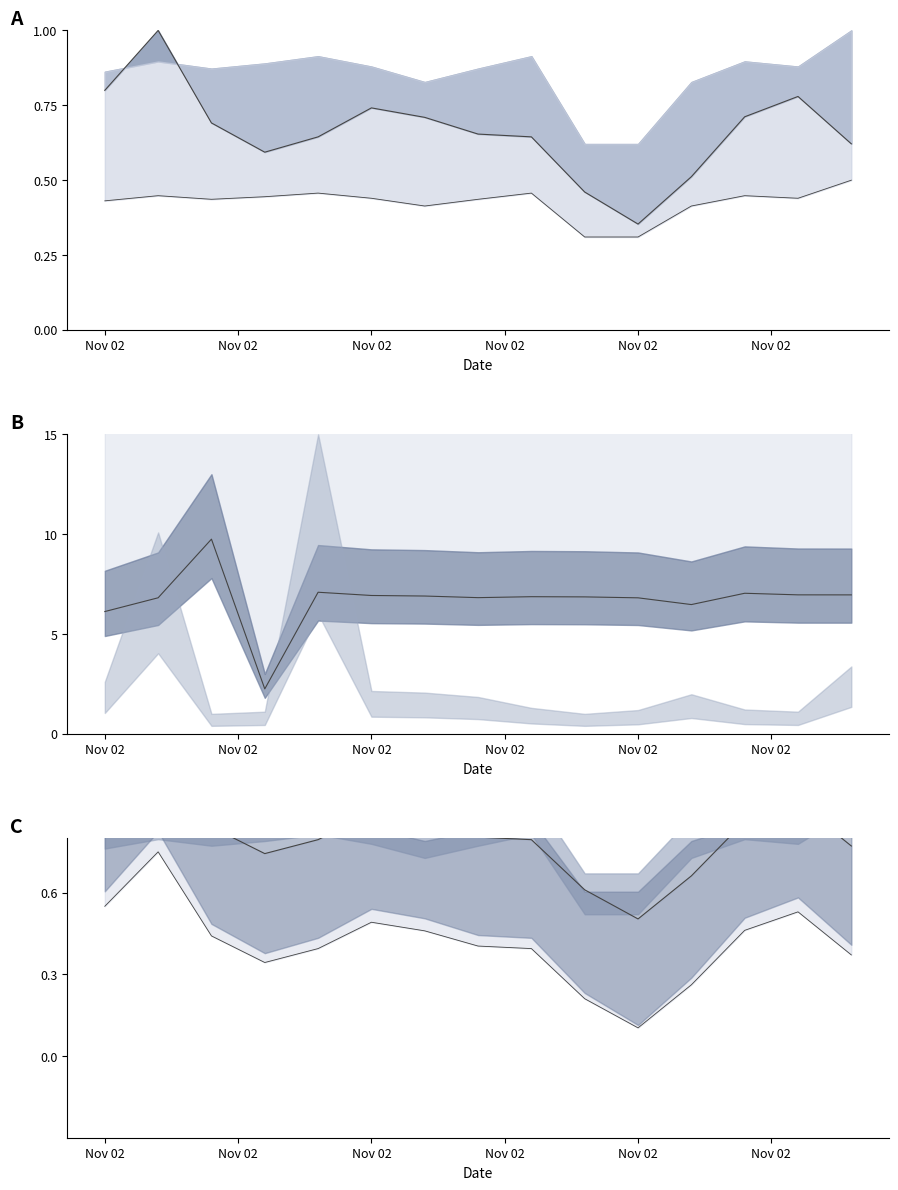

Is the value of SDS_P1 at 6 greater than the value of SDS_P1 lower at 9?

Yes